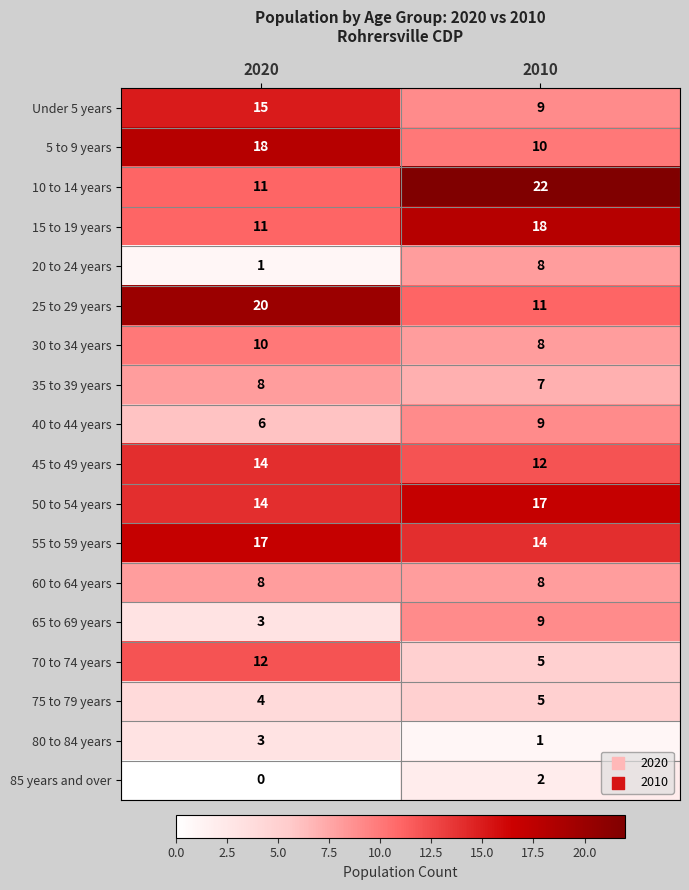

The value of 70 to 74 years at 2020 is 12. True or false?

True